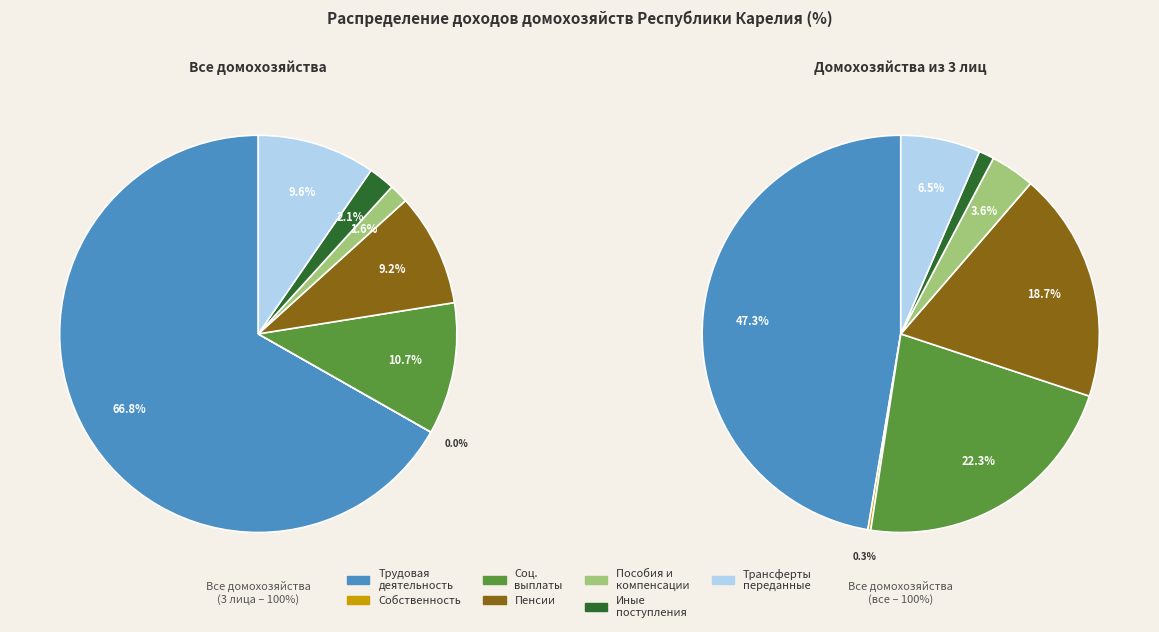

To the nearest percent, what is the difference between the largest and smallest slice percentages?

67%